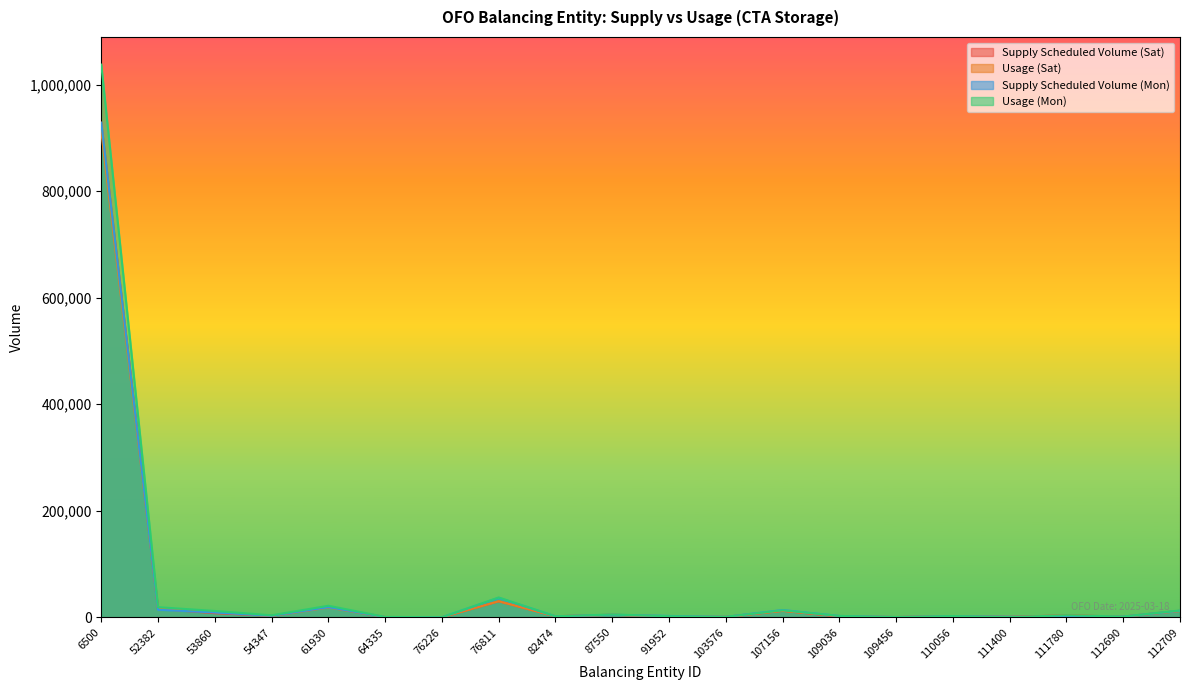

True or false: Supply Scheduled Volume (Mon) has a value of 4769 at 109036.

False